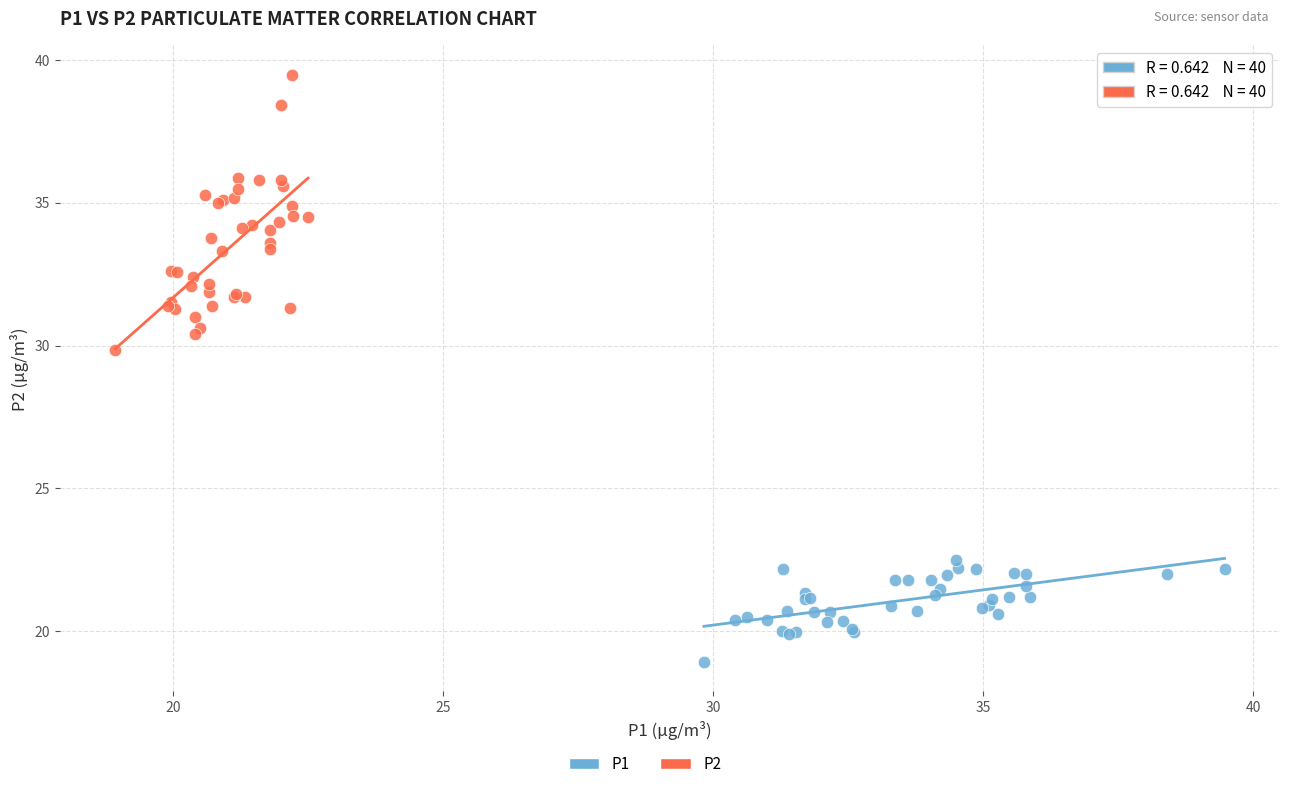

Which series reaches the minimum Y coordinate?

P1